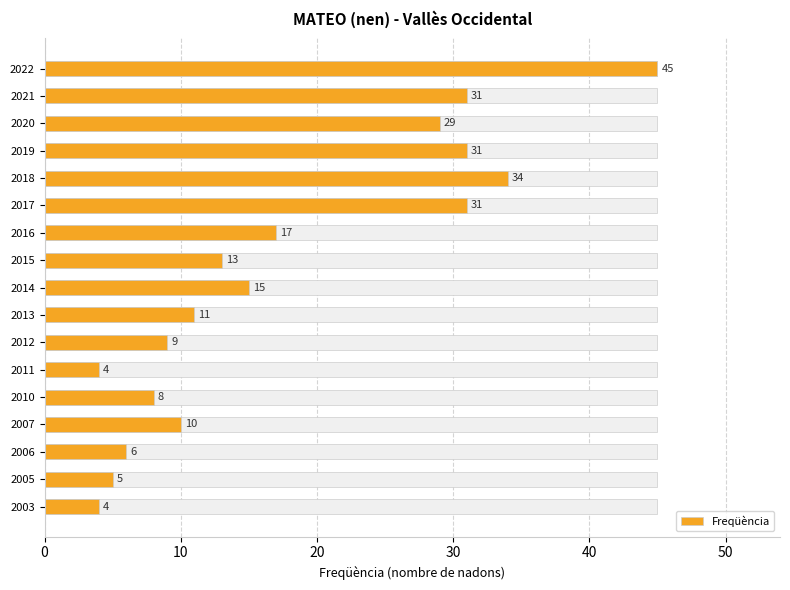

Reading right to left, transcribe all the data shown in this chart.

4	5	6	10	8	4	9	11	15	13	17	31	34	31	29	31	45